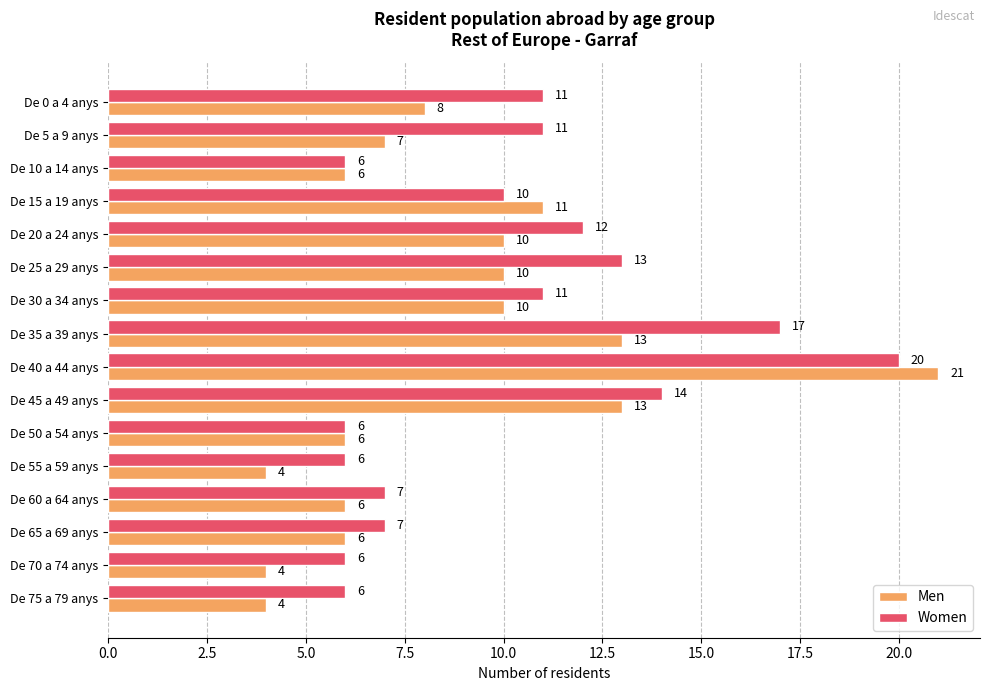

Which series has the largest range (max minus min)?

Men